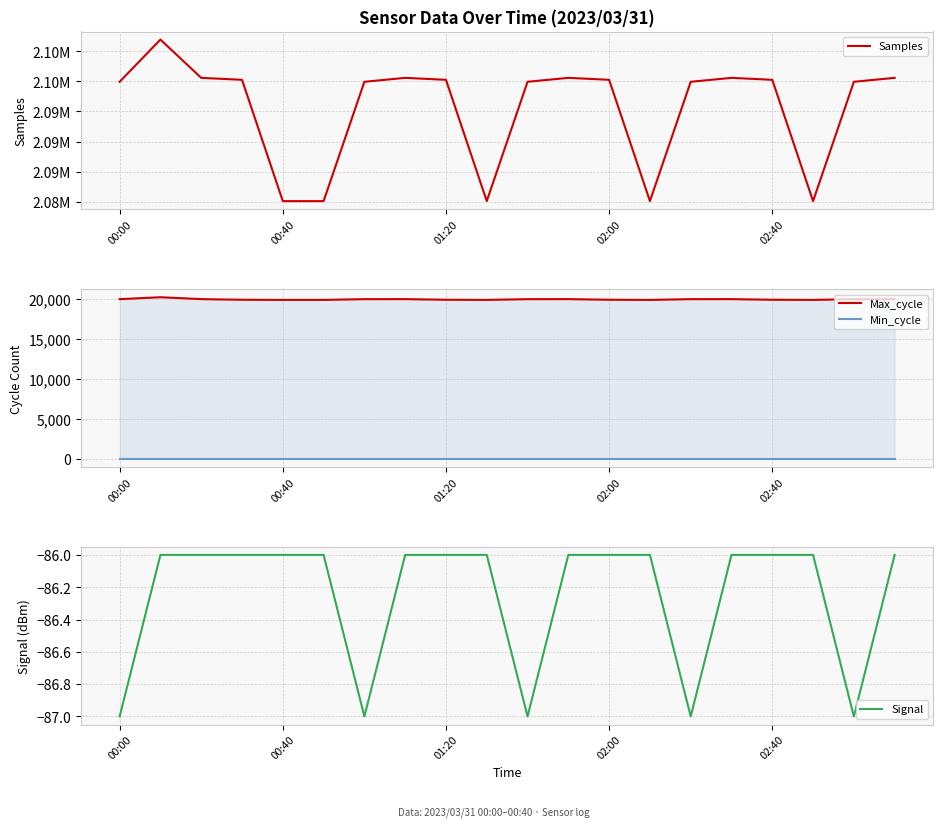

How many data points in Signal are less than -86?

5